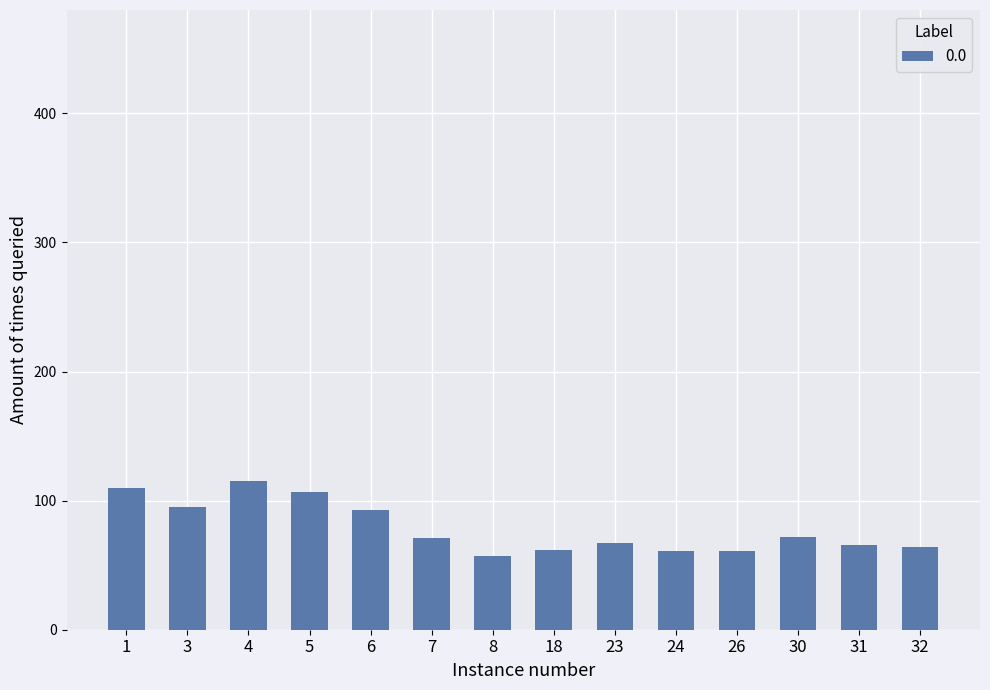

What is the smallest value displayed?

57